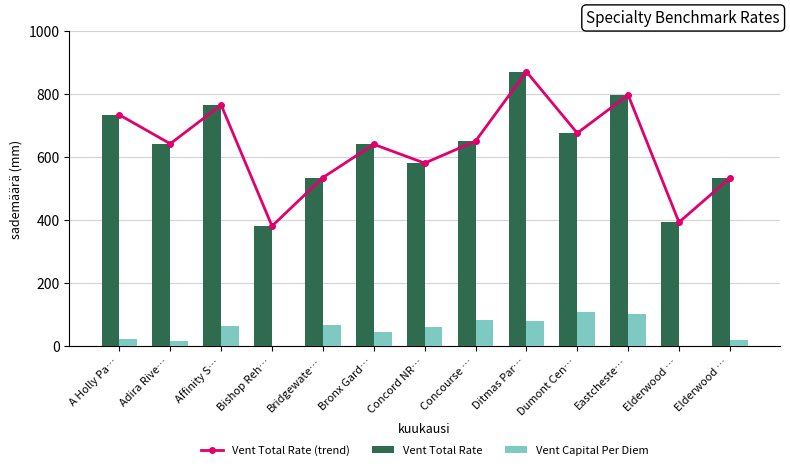

At which label does Vent Capital Per Diem reach its minimum?

Bishop Reh…